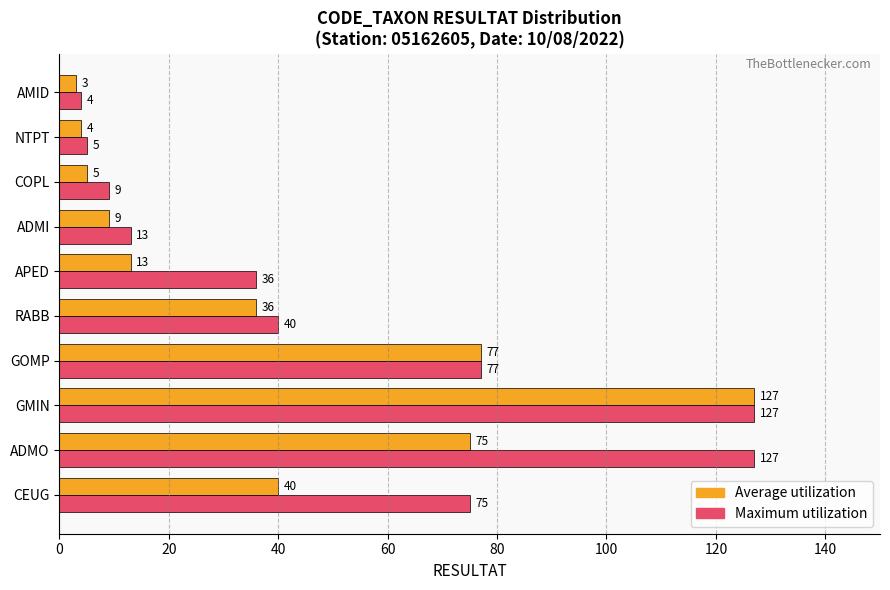

The value of Average utilization at ADMI is 9. True or false?

True